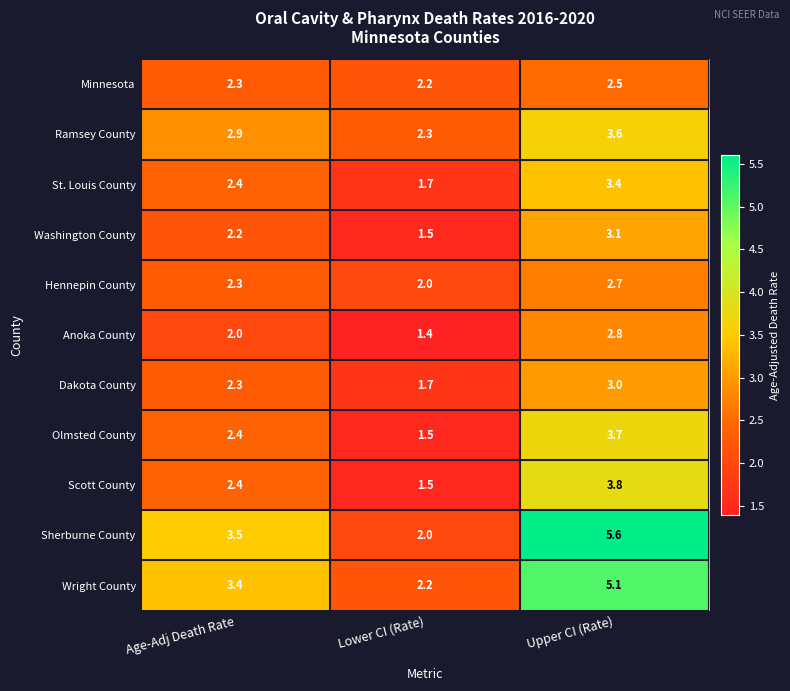

What is the sum of the Wright County values at Age-Adj Death Rate and Lower CI (Rate)?

5.6